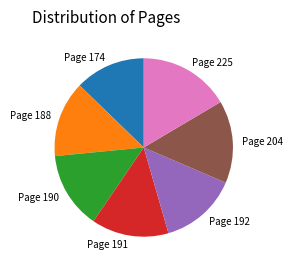

Is there any slice that represents more than half of the pie?

No